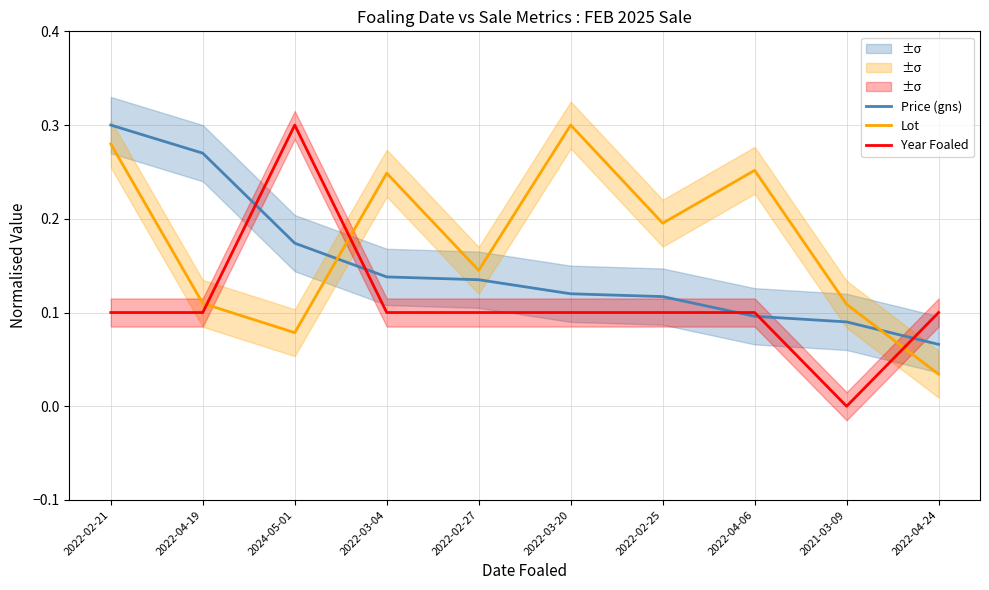

Rank the series at 2022-04-06 from lowest to highest value.

Price (gns), Year Foaled, Lot